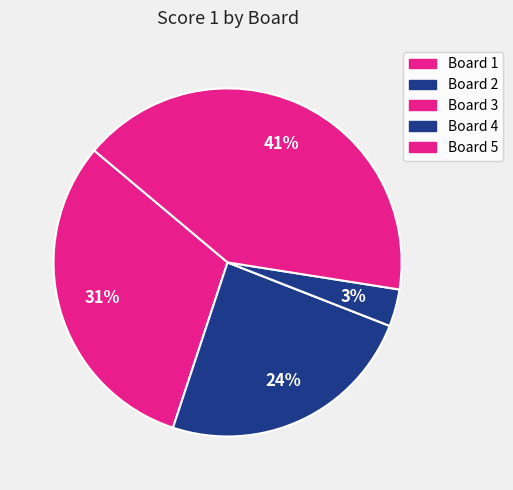

Count the number of slices in the pie.

5